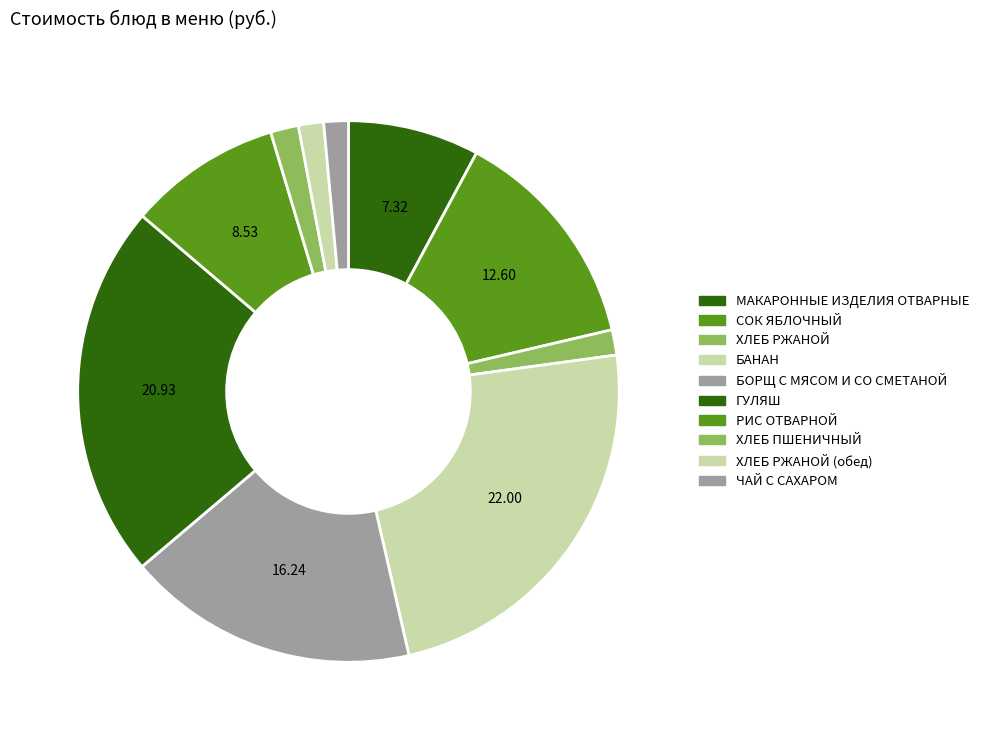

How many segments does this pie chart have?

10